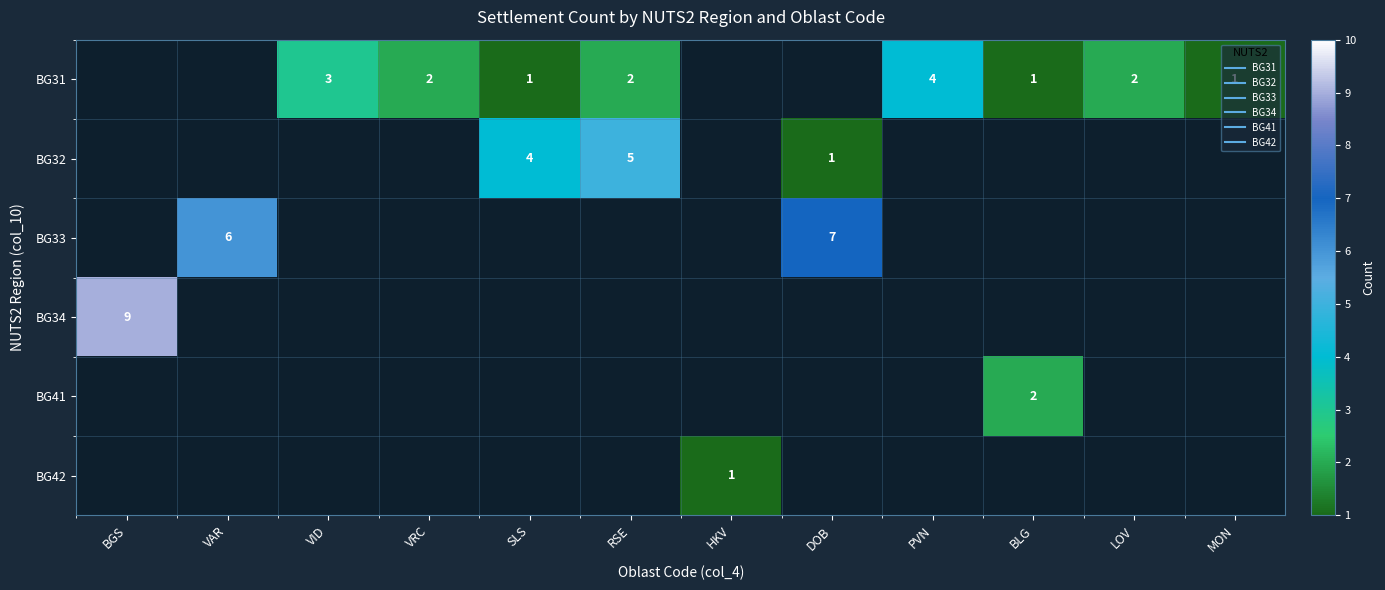

Which category has the highest value in the BG41 series?

BGS